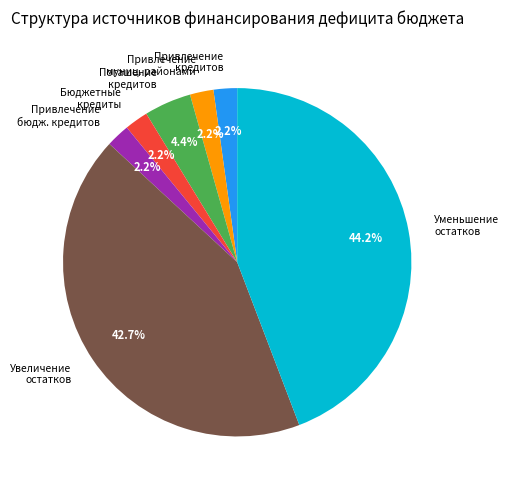

Is it true that Погашение кредитов is 4% of the pie?

True